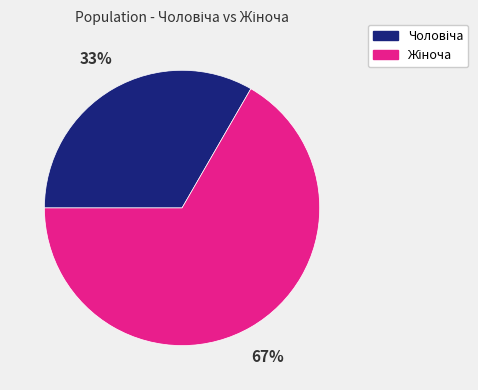

Is there any slice that represents more than half of the pie?

Yes